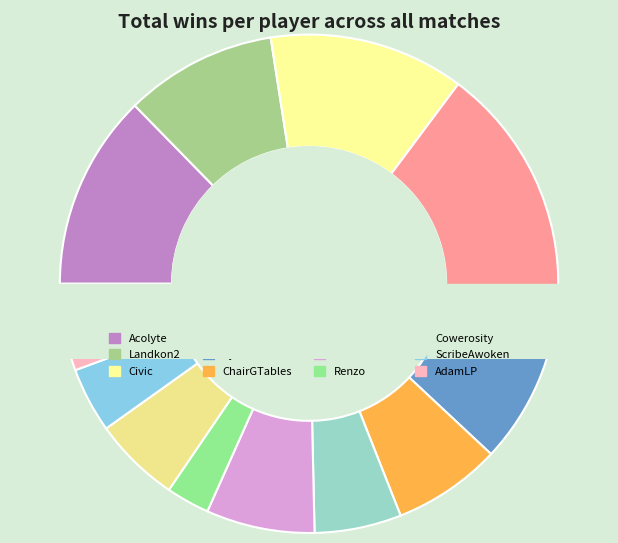

What percentage is the Renzo slice, to the nearest percent?

3%